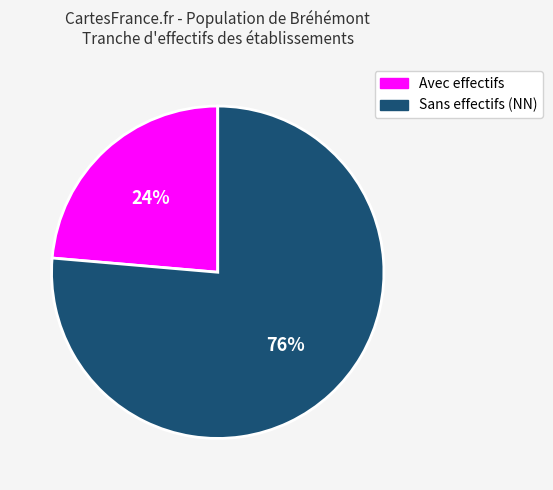

Does any single category account for the majority?

Yes